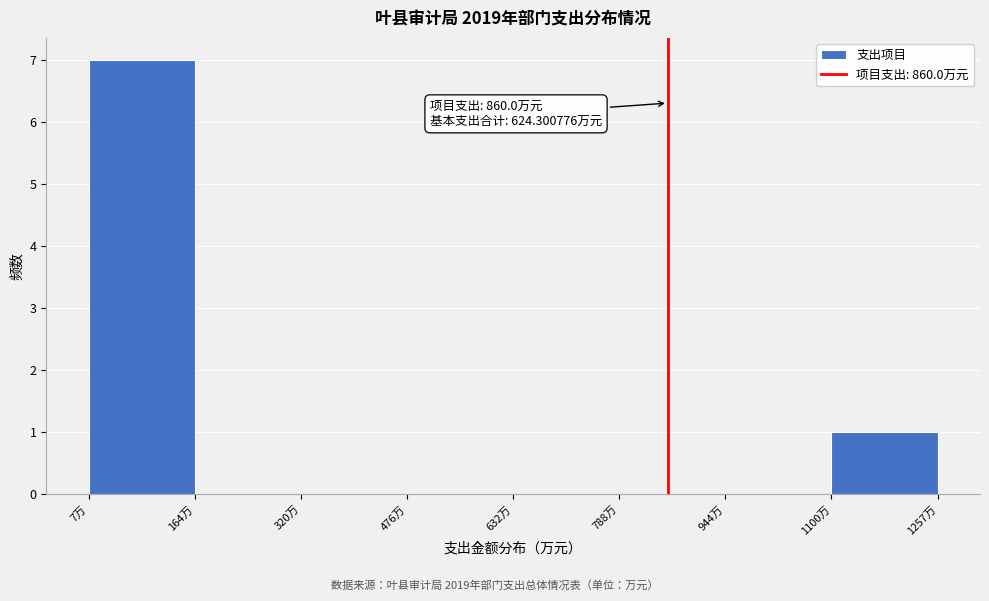

Which range on the x-axis has the tallest bar?

0 to 160